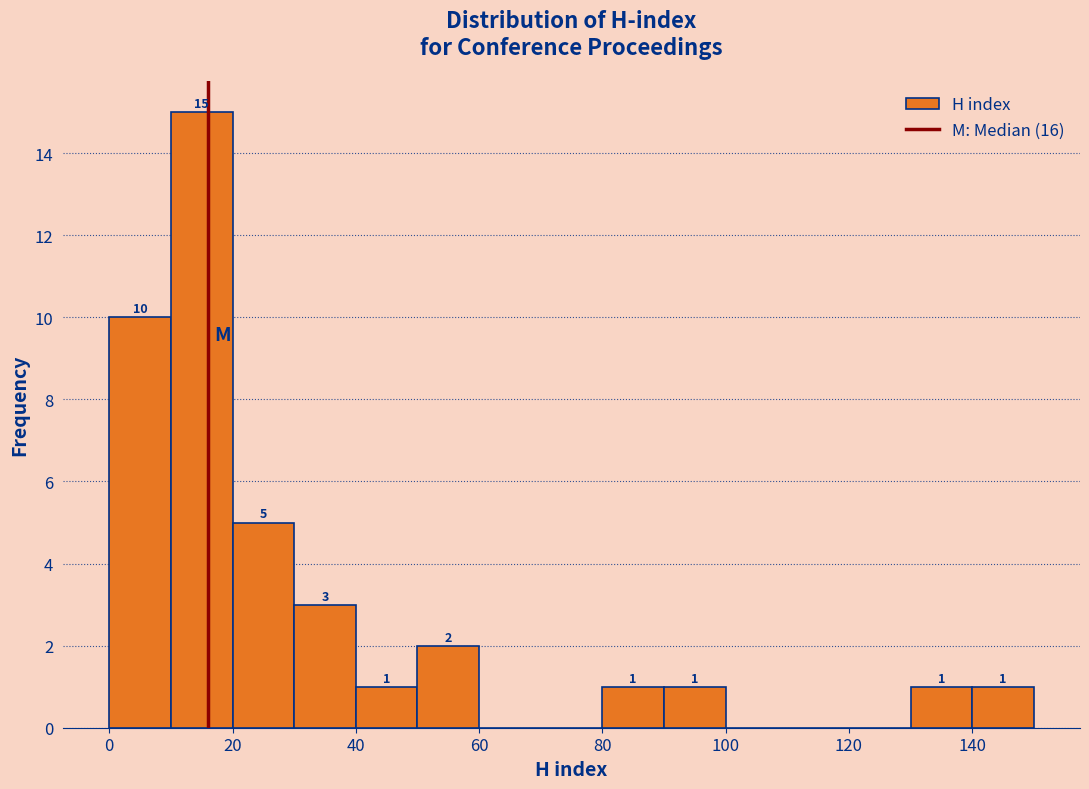

Over which range of the x-axis is the bar tallest?

10 to 20